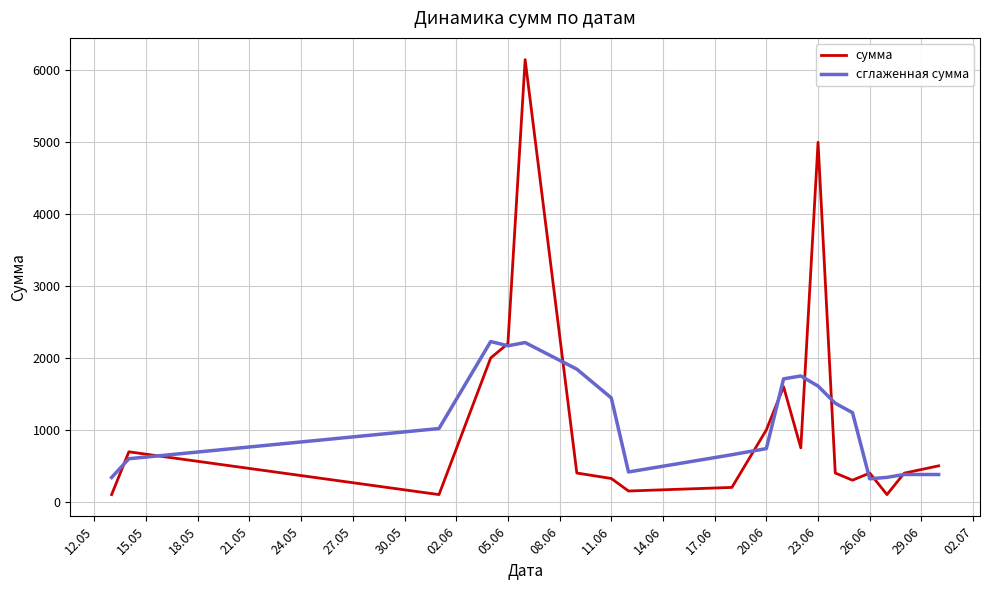

What is the maximum value shown in the chart?

6150.0